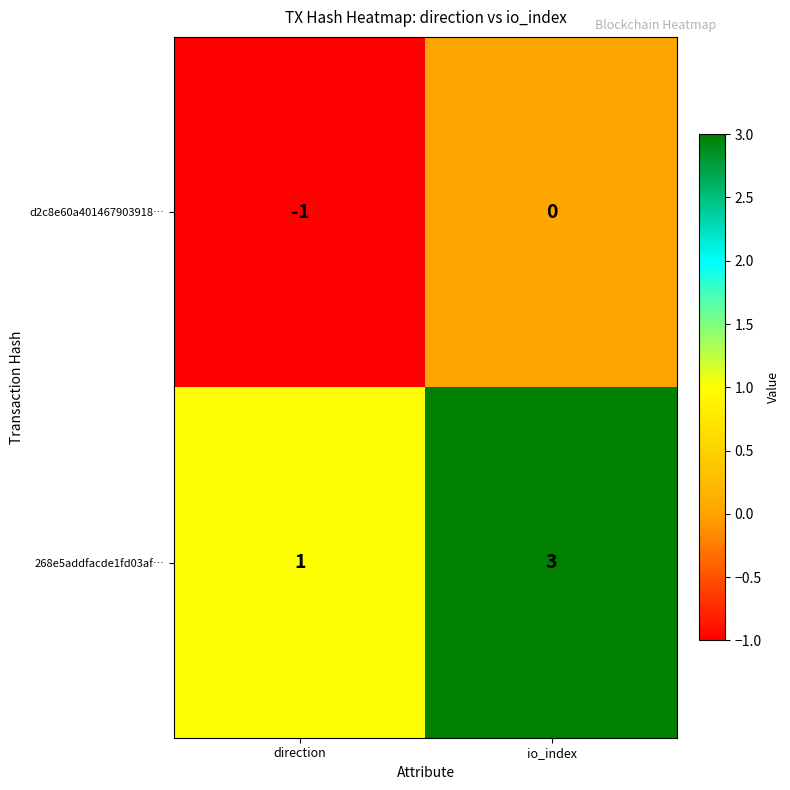

Rank the series by their average value, from lowest to highest.

d2c8e60a401467903918…, 268e5addfacde1fd03af…